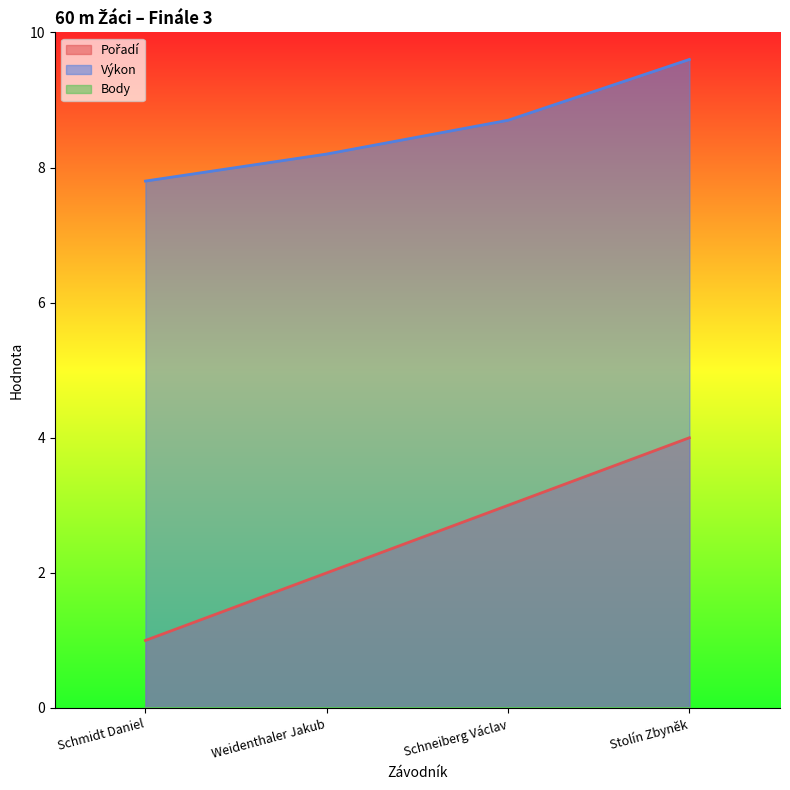

How many lines are shown in the chart?

3